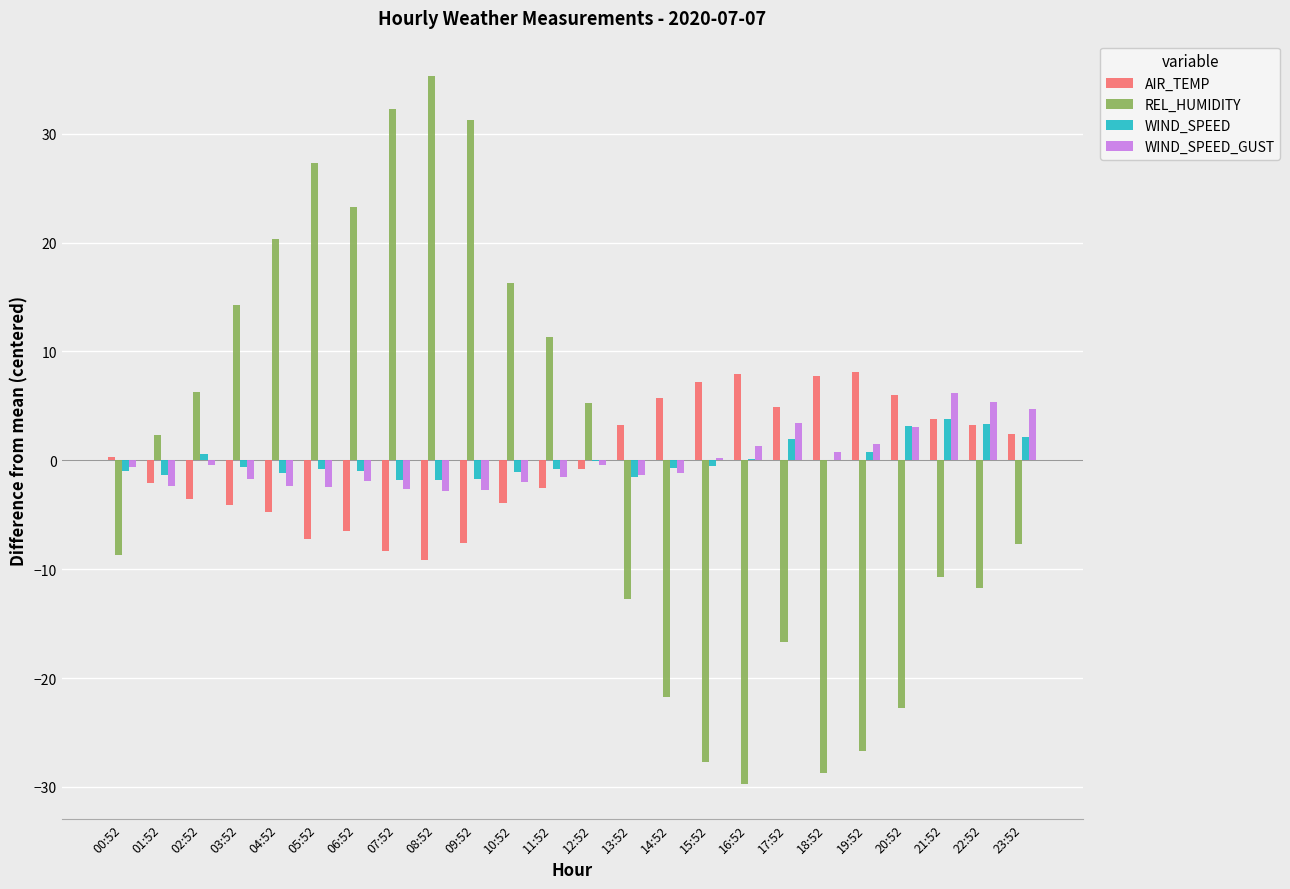

Which series has the widest spread of values?

REL_HUMIDITY